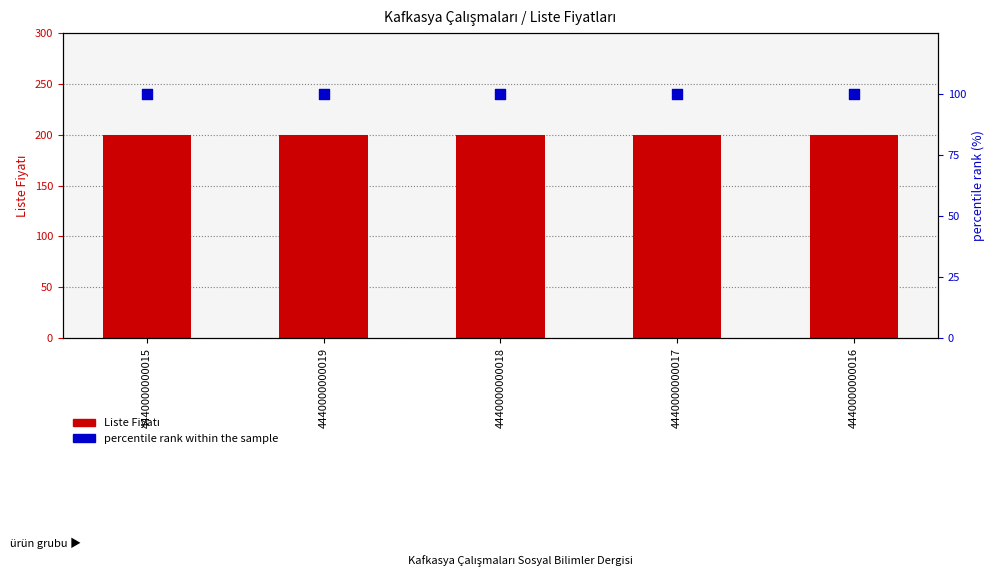

What is the total value across all series at 4440000000018?

300